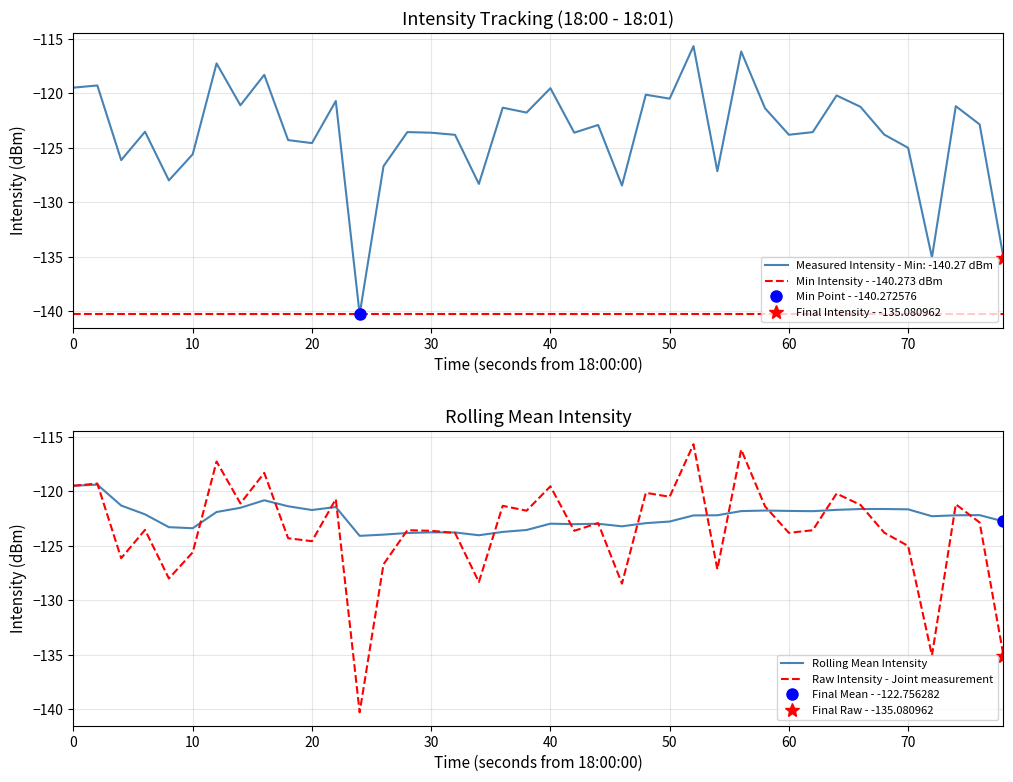

The Measured Intensity - Min: -140.27 dBm series shows -82.9 at 60. True or false?

False